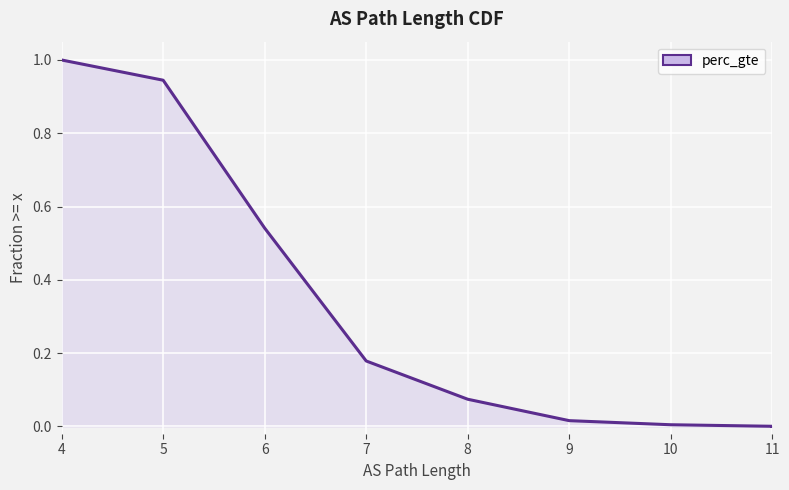

The value at 4 is 0.5. True or false?

False